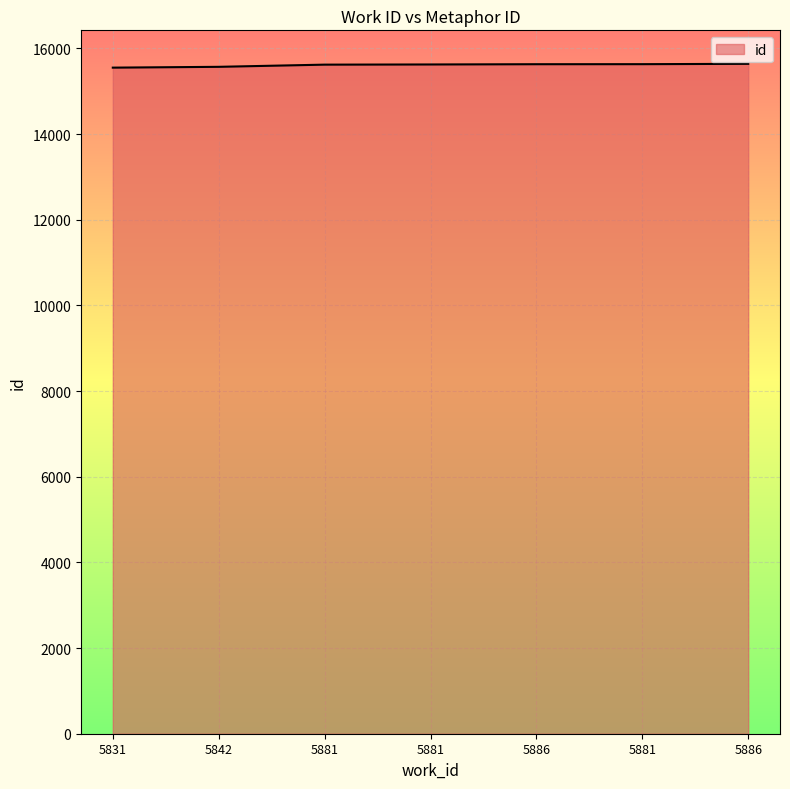

What is the difference between the maximum and minimum values?

89